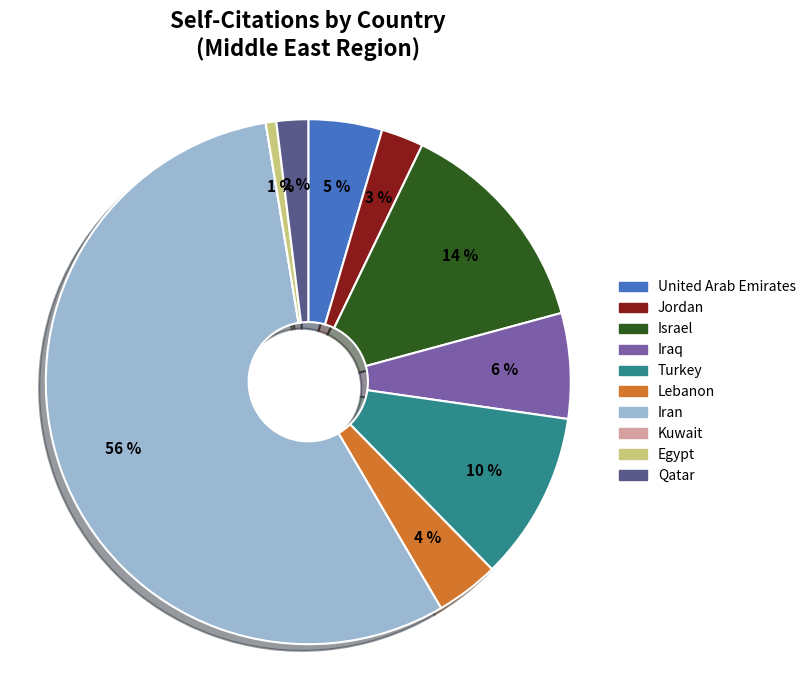

Combined, do Iran and Israel account for over 50%?

Yes